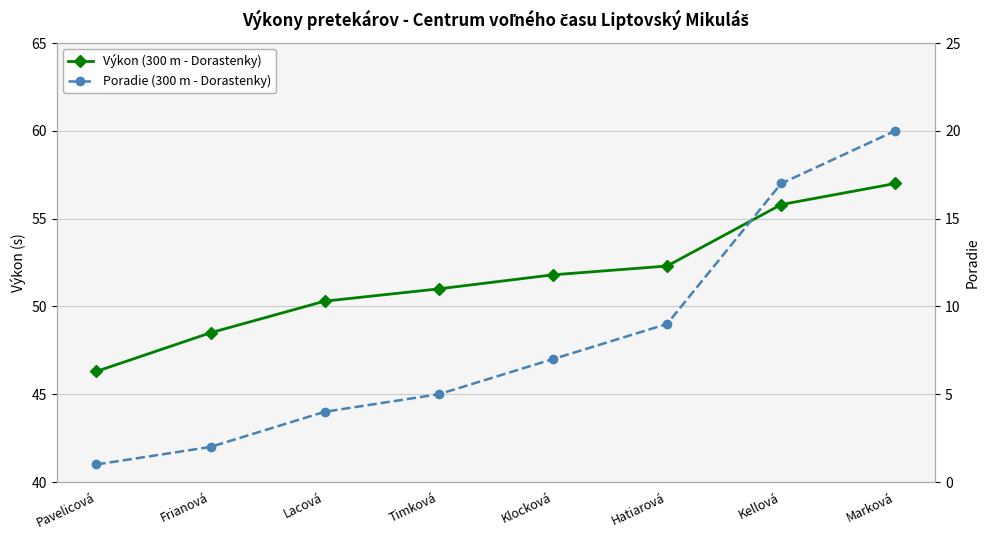

Reading right to left, what are all the values shown in this chart?

Výkon (300 m - Dorastenky): 57.0	55.8	52.3	51.8	51.0	50.3	48.5	46.3
Poradie (300 m - Dorastenky): 20.0	17.0	9.0	7.0	5.0	4.0	2.0	1.0